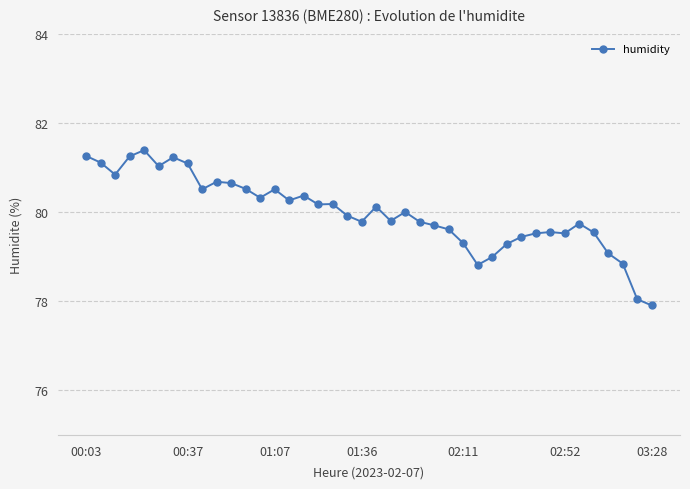

How many lines are shown in the chart?

1